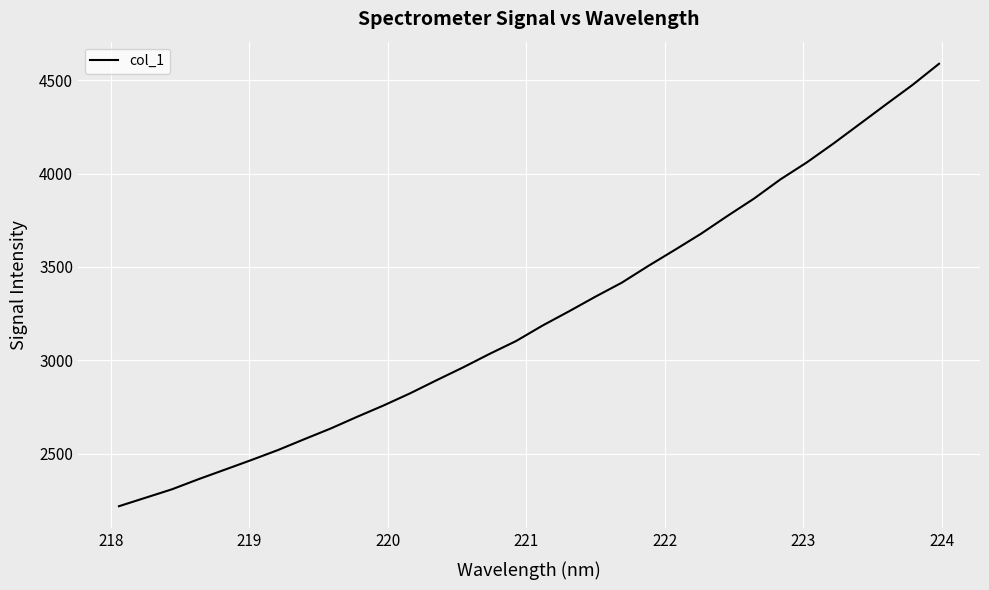

How many values are below 3185?

16